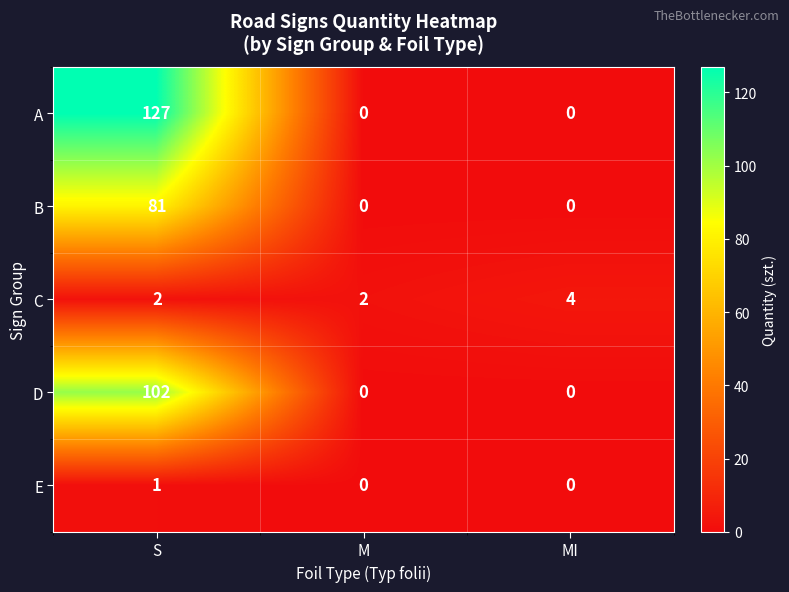

Which series has the largest total across all categories?

A